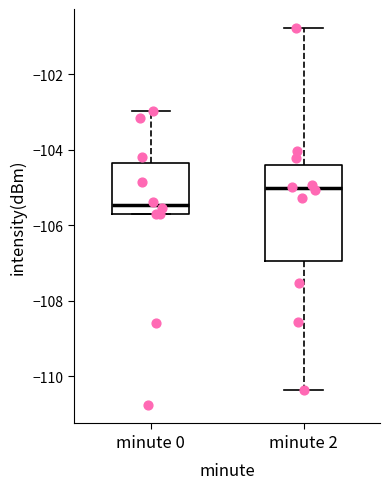

Where is the lower edge of the box for minute 2 on the y-axis? The values are not printed on the chart, so give them approximately, as read against the axis.

-107.0